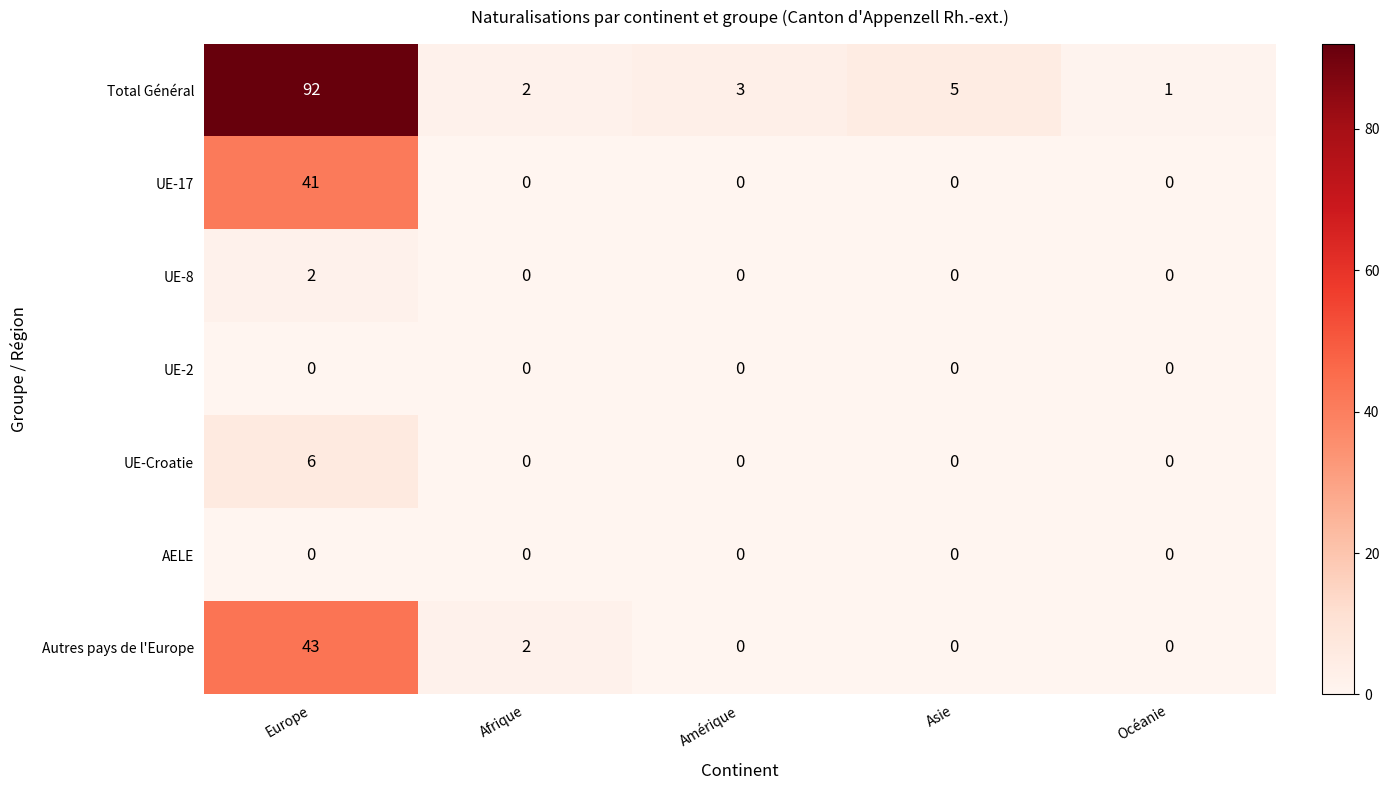

How many distinct data groups are displayed?

7